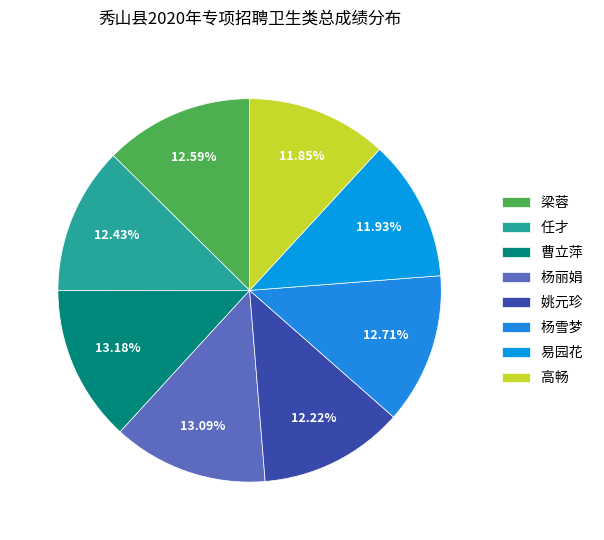

To the nearest percent, what is the difference between the largest and smallest slice percentages?

1%